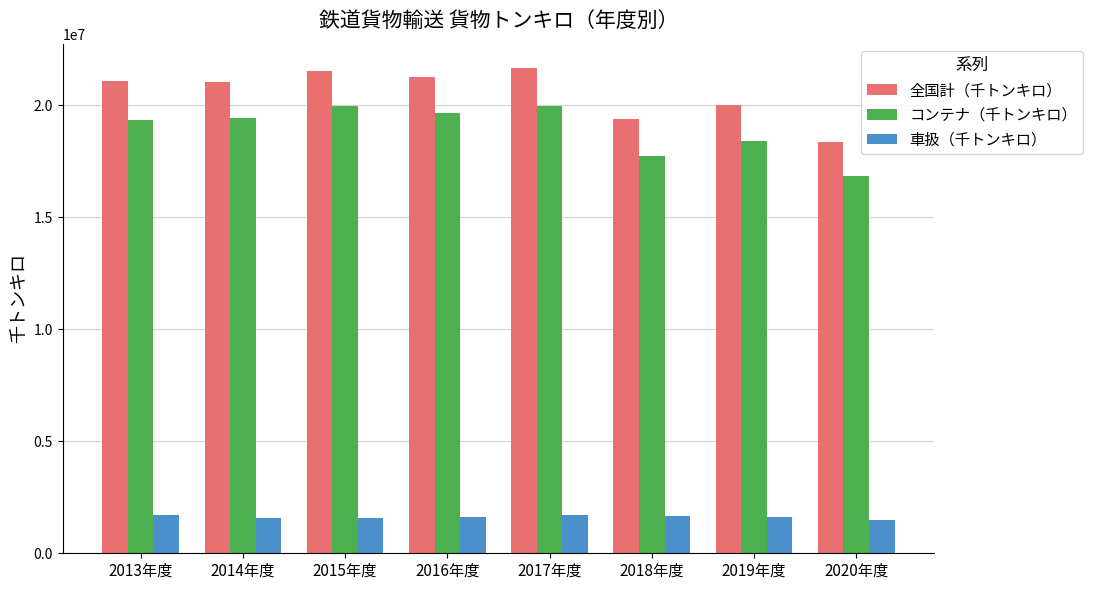

Which series has the largest range (max minus min)?

全国計（千トンキロ）